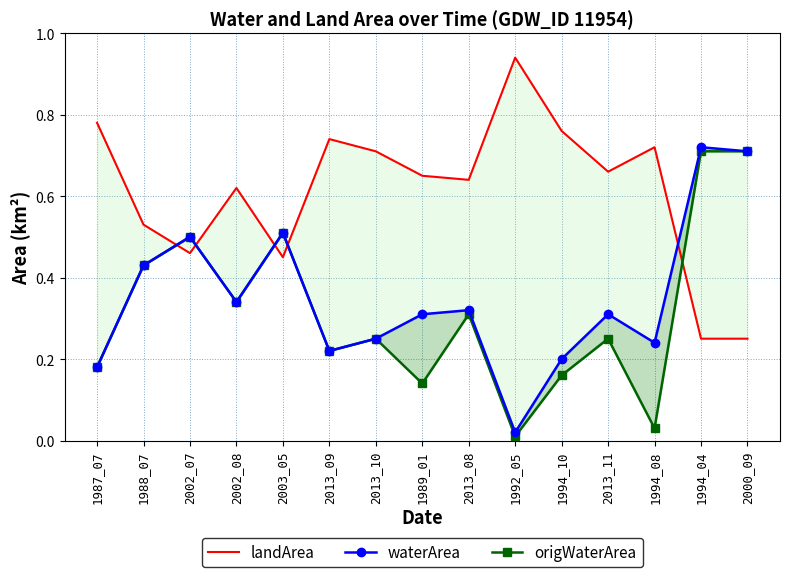

Is the value of origWaterArea at 2013_08 greater than the value of waterArea at 1994_10?

Yes